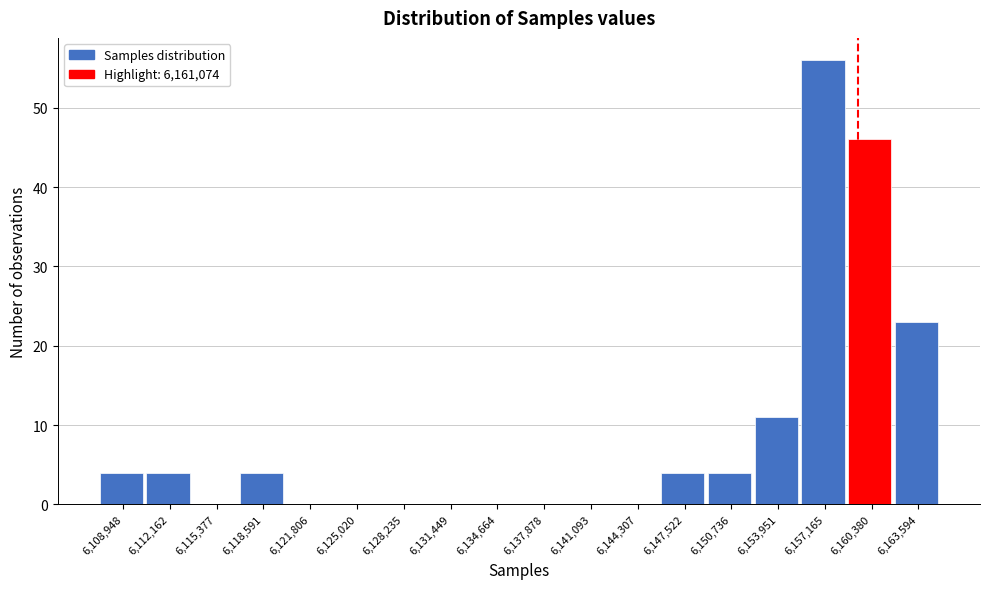

Reading right to left, transcribe all the data shown in this chart.

6,163,594=23	6,160,380=46	6,157,165=56	6,153,951=11	6,150,736=4	6,147,522=4	6,144,307=0	6,141,093=0	6,137,878=0	6,134,664=0	6,131,449=0	6,128,235=0	6,125,020=0	6,121,806=0	6,118,591=4	6,115,377=0	6,112,162=4	6,108,948=4